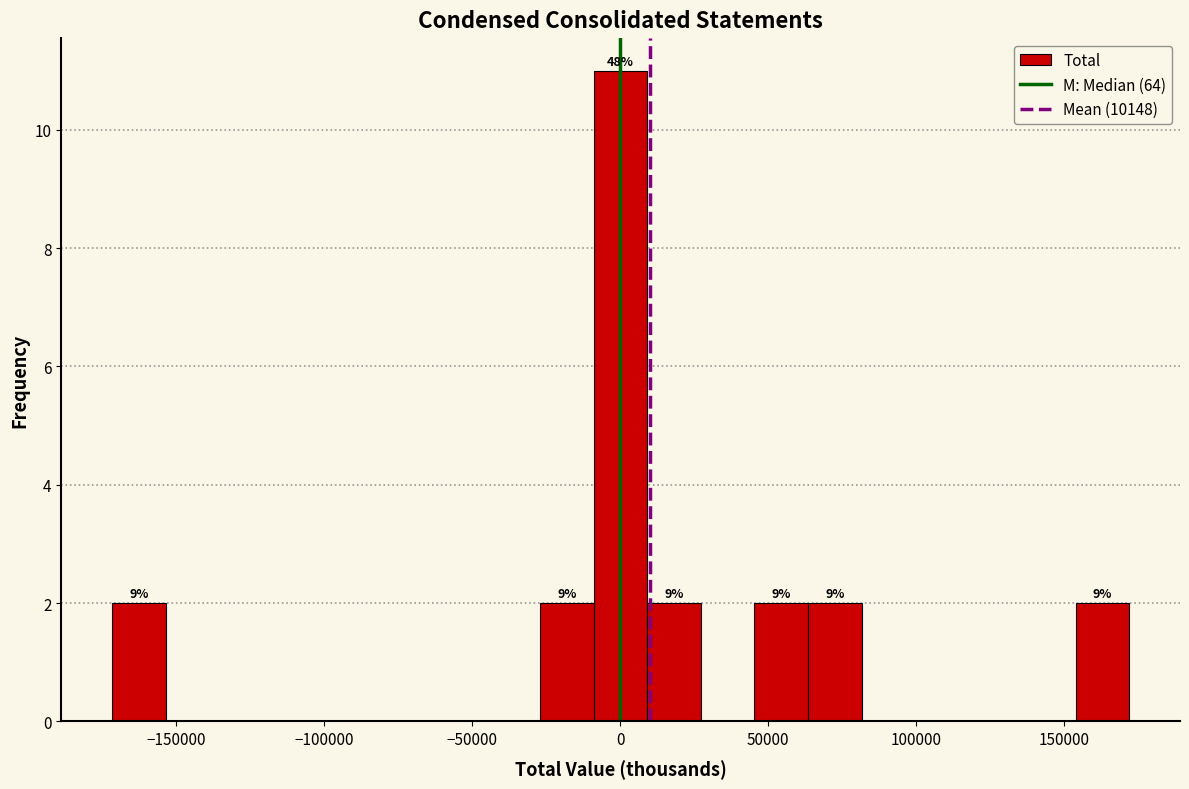

Around what value on the x-axis is the tallest bar? Give the approximate position of its centre, as read against the axis.

0